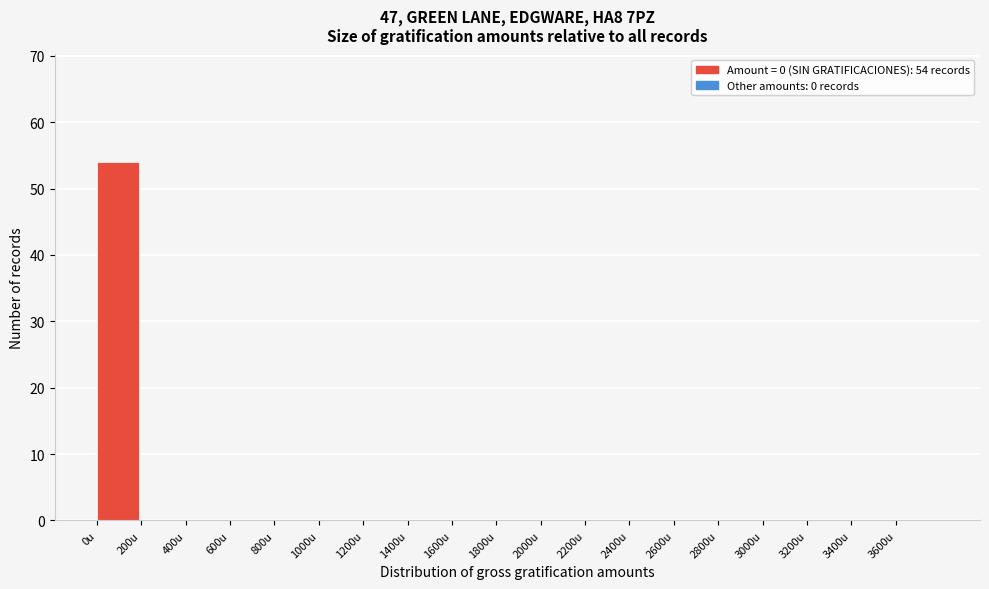

Which range on the x-axis has the tallest bar?

0 to 200